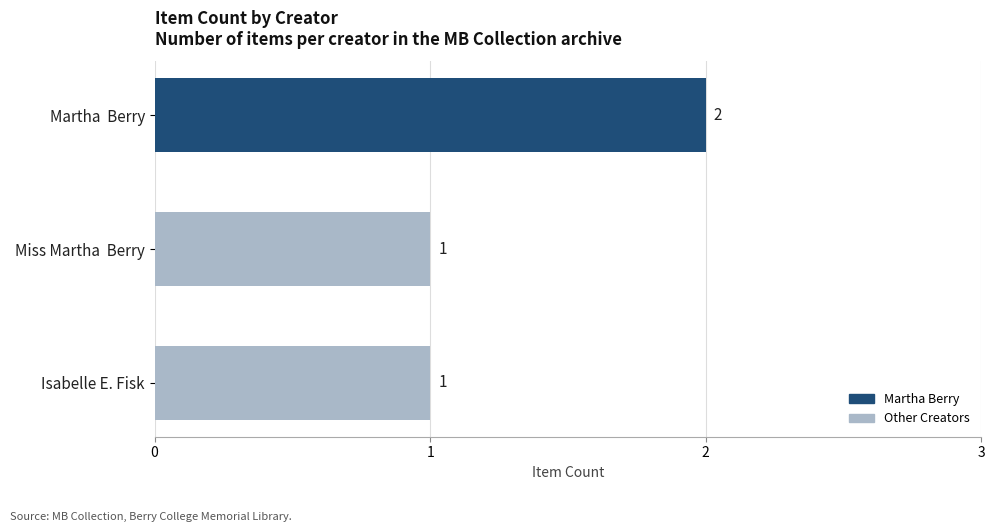

Count the values in the range 1 to 2.

3